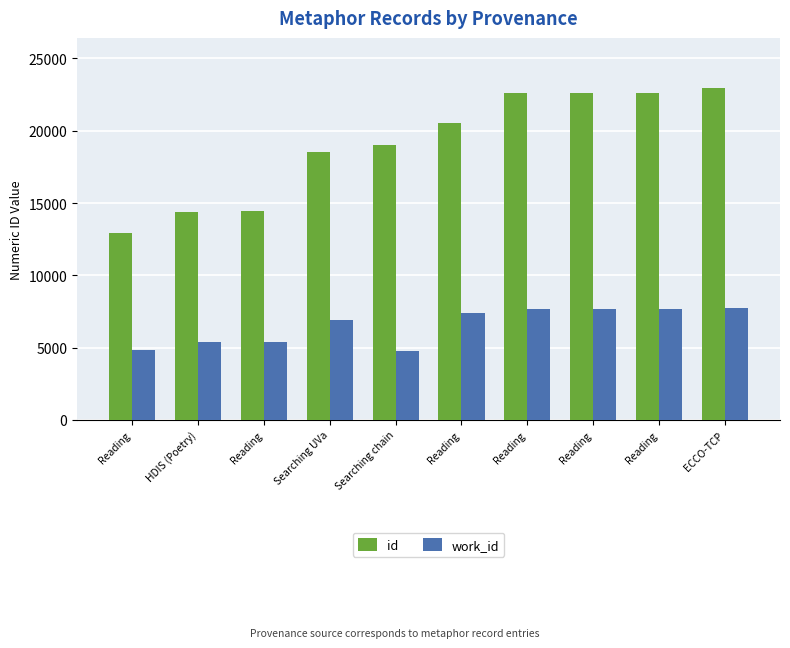

What are all the series names shown in the legend?

id, work_id